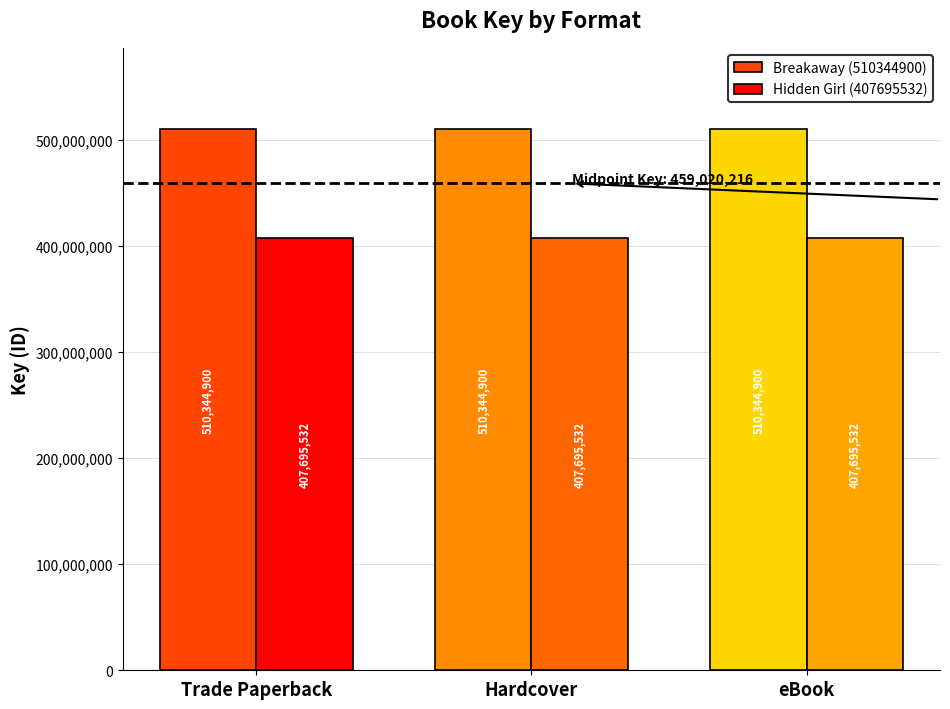

What position from the right is Hardcover?

2